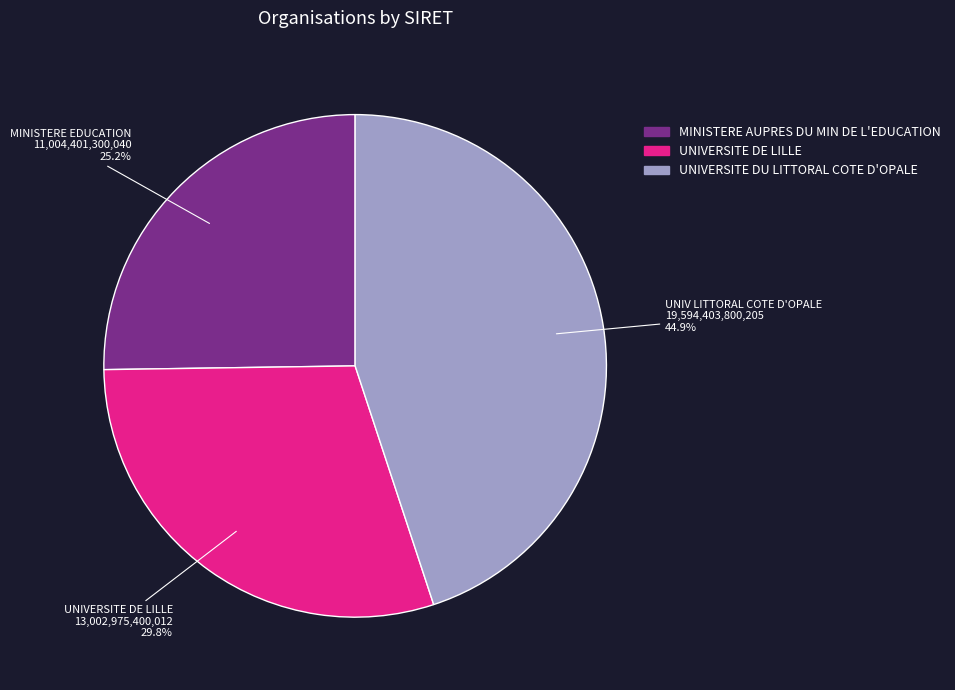

Is there a majority slice in this chart?

No